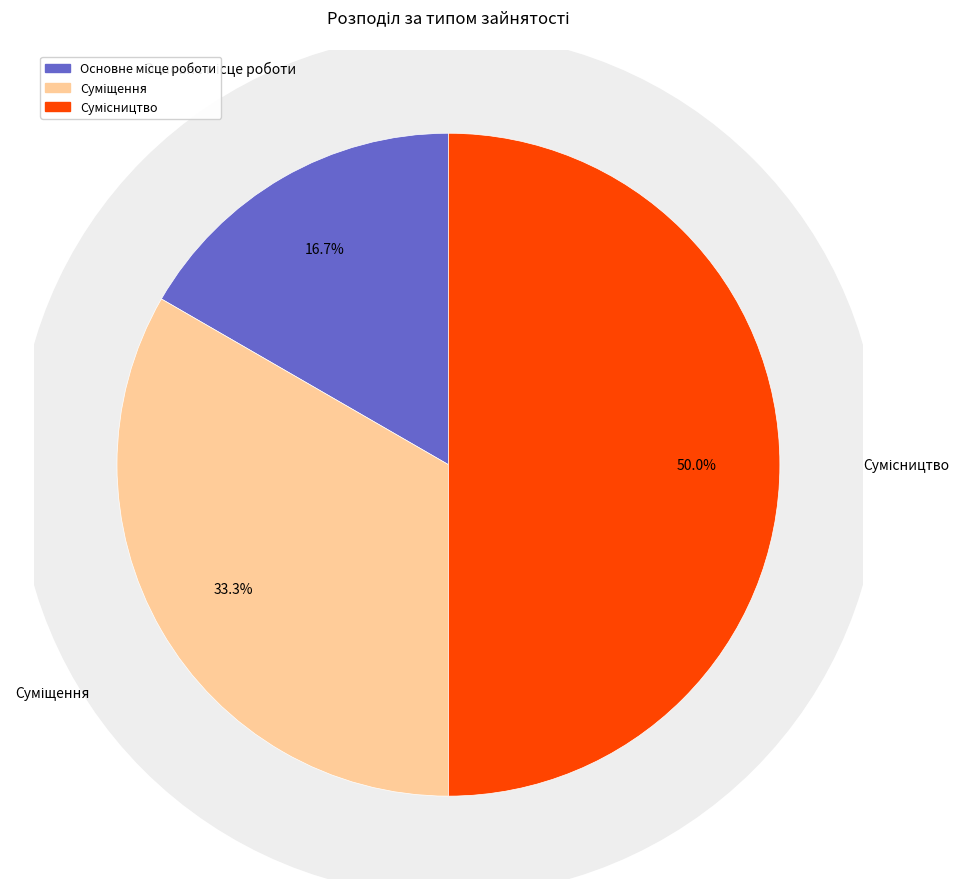

To the nearest percent, what portion does Основне місце роботи represent?

17%